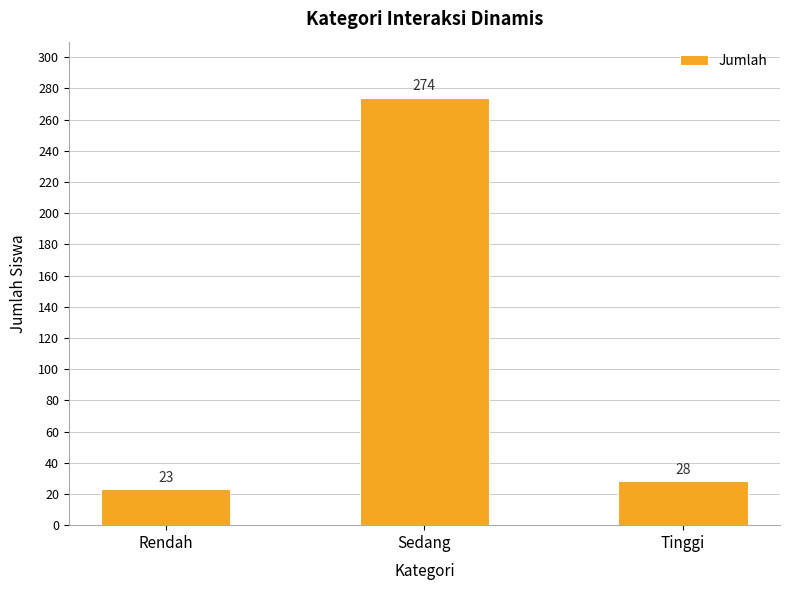

Does the chart contain stacked bars?

No